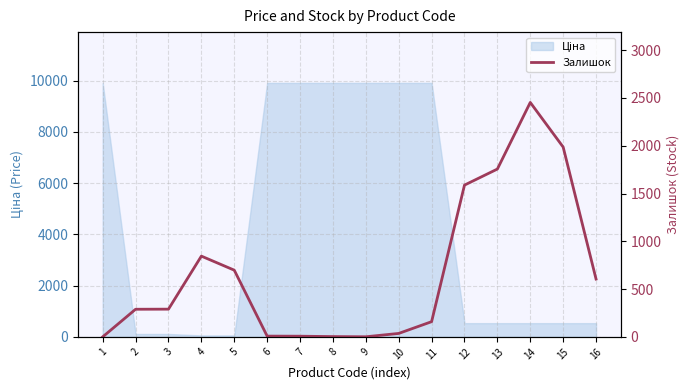

What is the sum of the values at 8 and 15?

1989